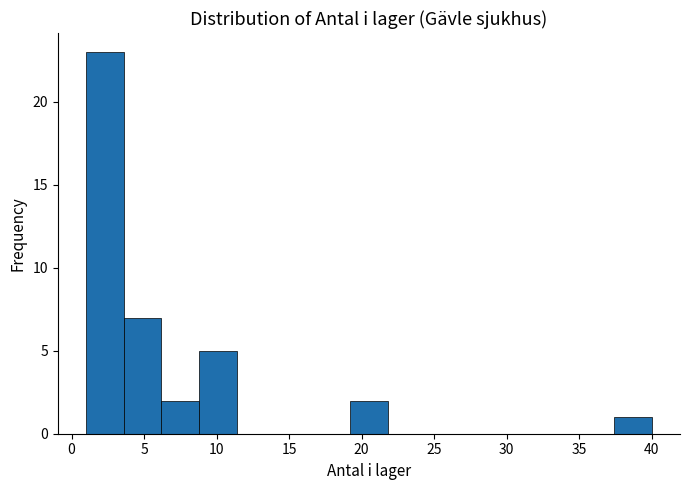

Reading left to right, list every bar in this chart as the range it spans on the x-axis followed by its height. Neither the bar edges nor the heights are printed on the chart, so give them approximately, as read against the axes.

1.0 to 3.6: 23
3.6 to 6.2: 7
6.2 to 8.8: 2
8.8 to 11.4: 5
11.4 to 14.0: 0
14.0 to 16.6: 0
16.6 to 19.2: 0
19.2 to 21.8: 2
21.8 to 24.4: 0
24.4 to 27.0: 0
27.0 to 29.6: 0
29.6 to 32.2: 0
32.2 to 34.8: 0
34.8 to 37.4: 0
37.4 to 40.0: 1